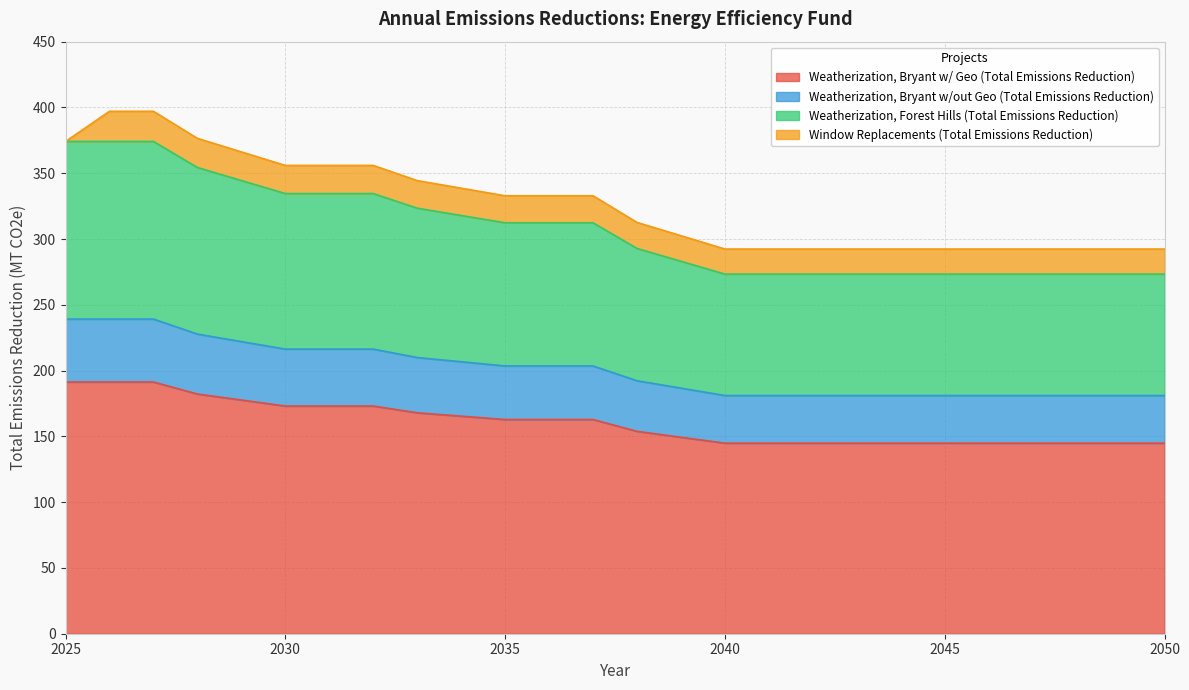

What are all the series names shown in the legend?

Weatherization, Bryant w/ Geo (Total Emissions Reduction), Weatherization, Bryant w/out Geo (Total Emissions Reduction), Weatherization, Forest Hills (Total Emissions Reduction), Window Replacements (Total Emissions Reduction)